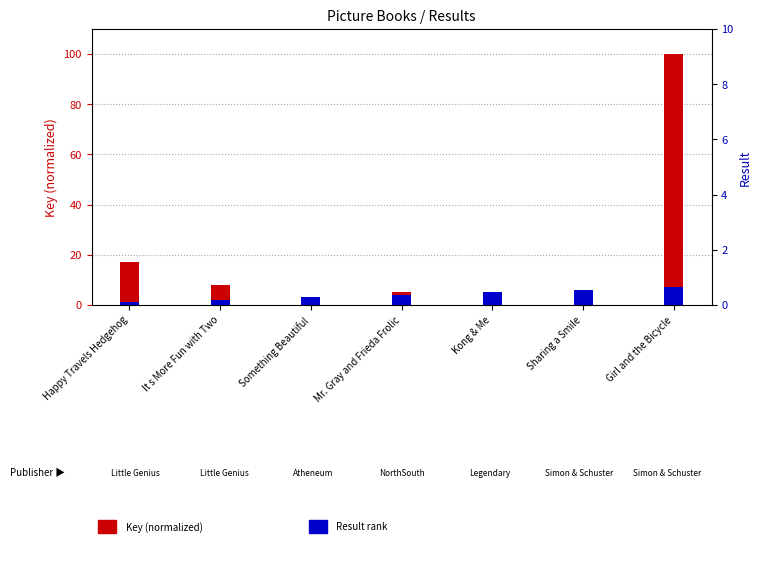

Which category has the lowest value in the Result series?

Happy Travels Hedgehog